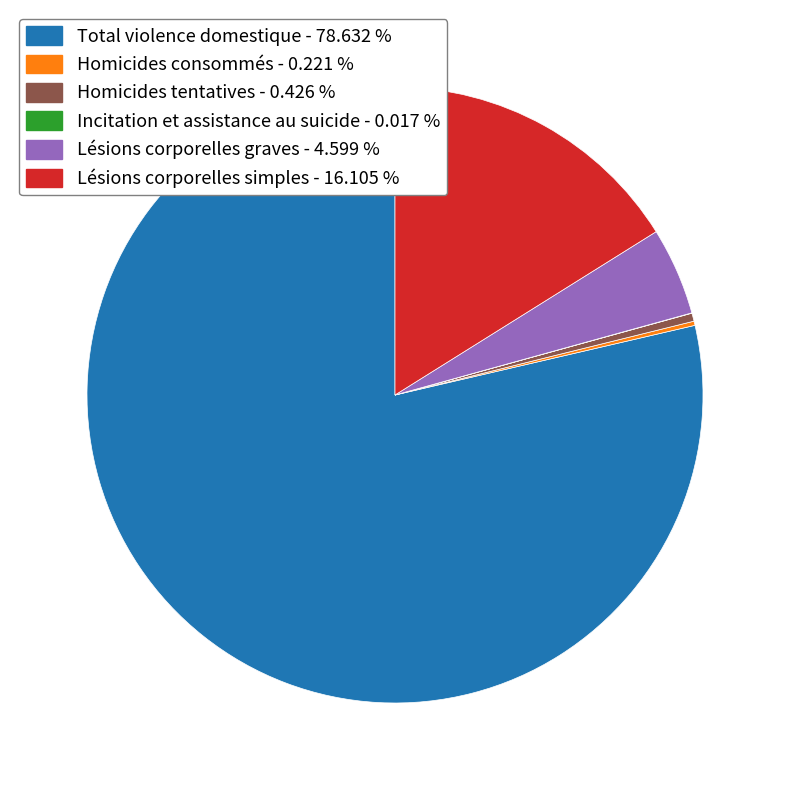

Which has a higher value, Lésions corporelles simples - 16.105 % or Lésions corporelles graves - 4.599 %?

Lésions corporelles simples - 16.105 %